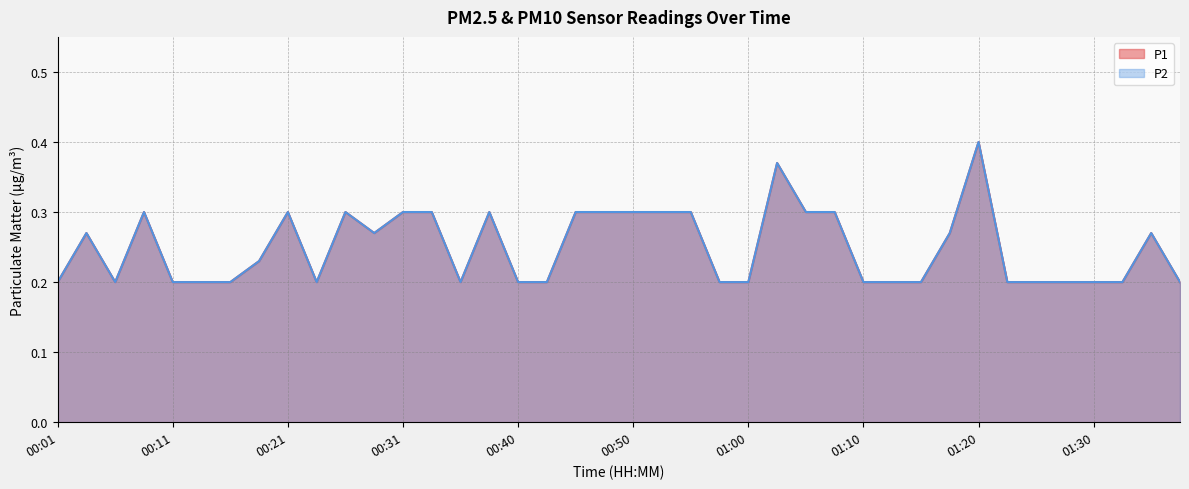

At how many categories does at least one series exceed 0?

40